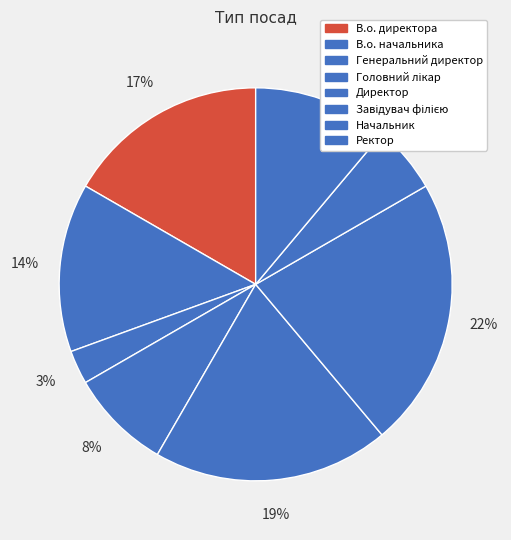

Is the sum of Завідувач філією and Ректор greater than half?

No